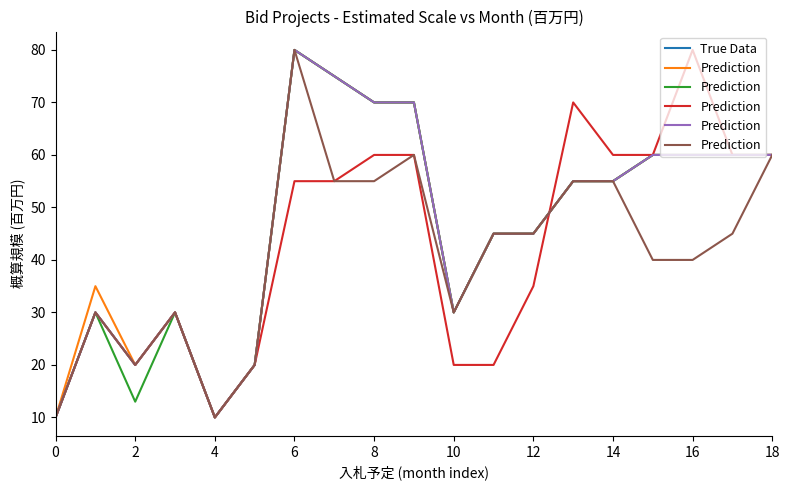

What is the average value of the True Data series?

47